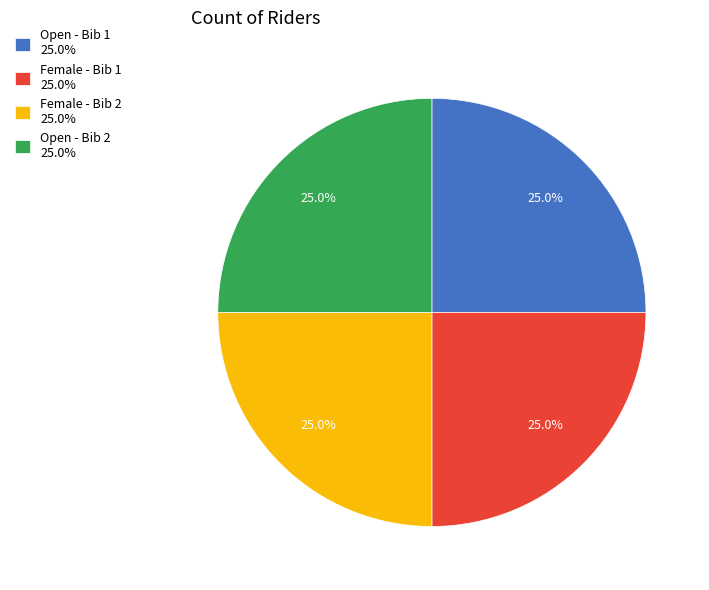

How much of the chart is everything except Female - Bib 2 25.0%?

75.0%